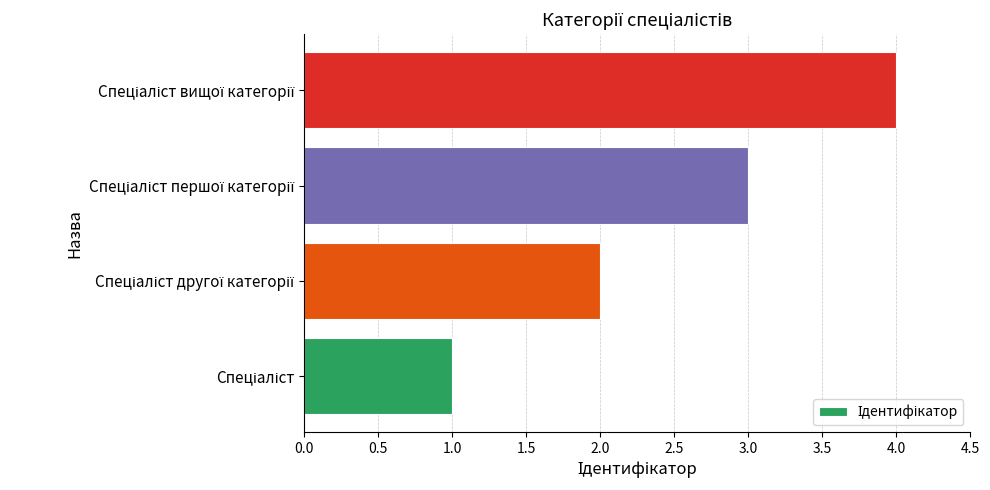

How many bars are there in total?

4